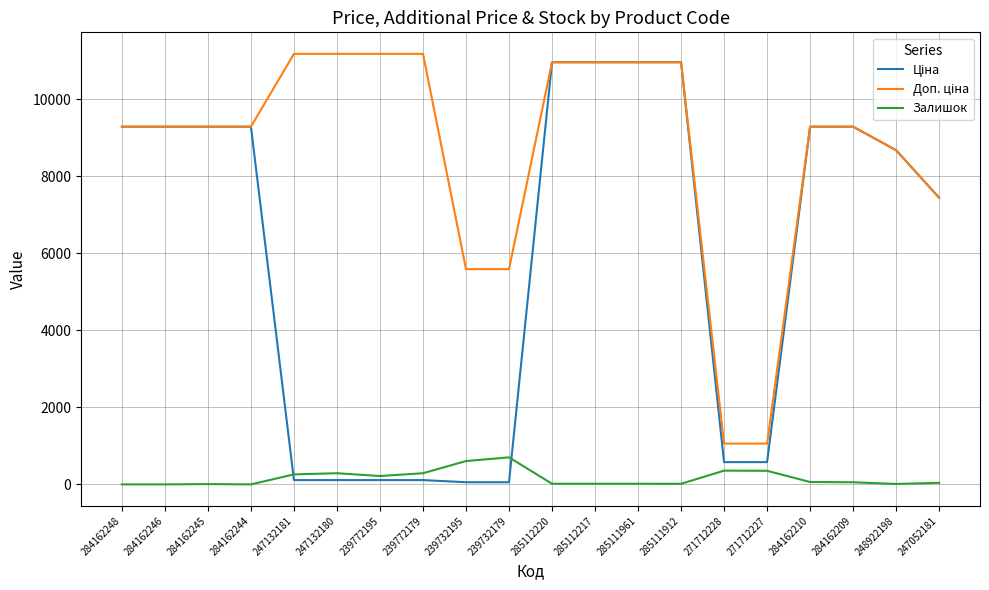

What is the maximum value shown in the chart?

11182.0